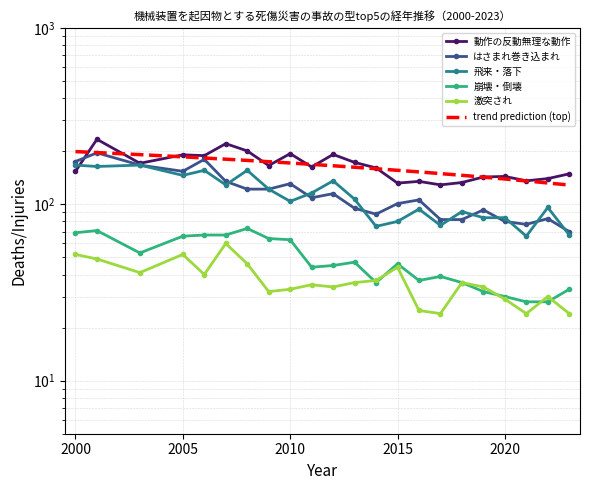

List the series in order of their peak value, lowest first.

激突され, 崩壊・倒壊, 飛来・落下, はさまれ巻き込まれ, 動作の反動無理な動作